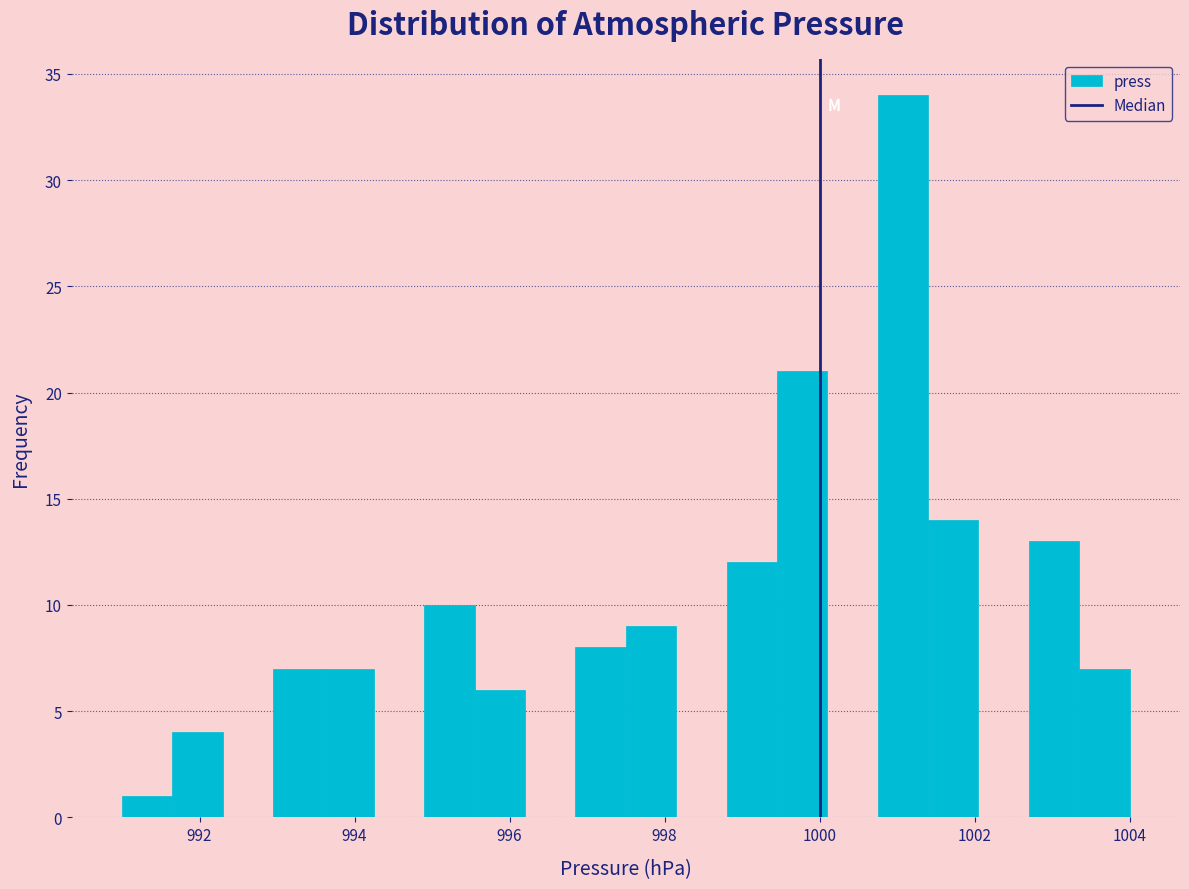

Around what value on the x-axis is the tallest bar? Give the approximate position of its centre, as read against the axis.

1001.0